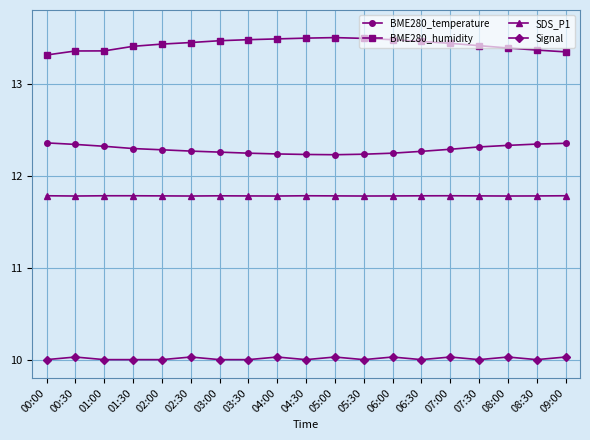

Is the value of BME280_humidity at 03:00 greater than the value of BME280_temperature at 01:30?

Yes